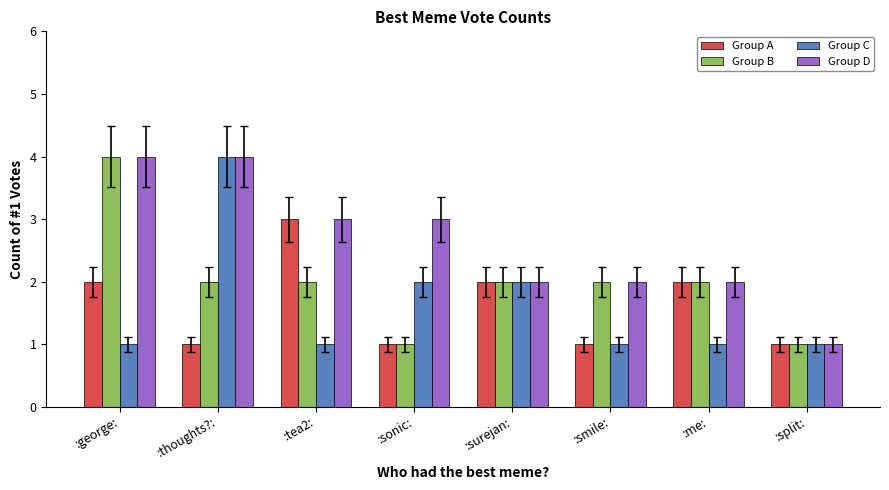

The value of Group B at :me: is 1. True or false?

False